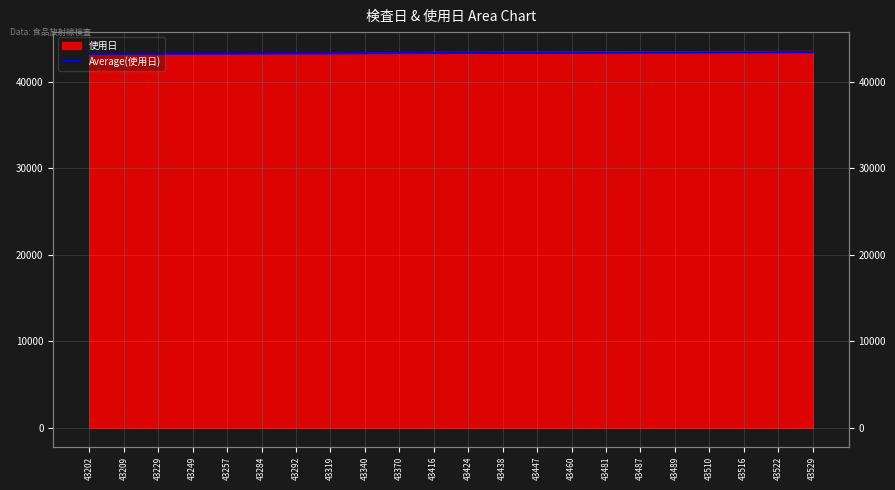

What is the change in value from 43416 to 43487?

+59.4